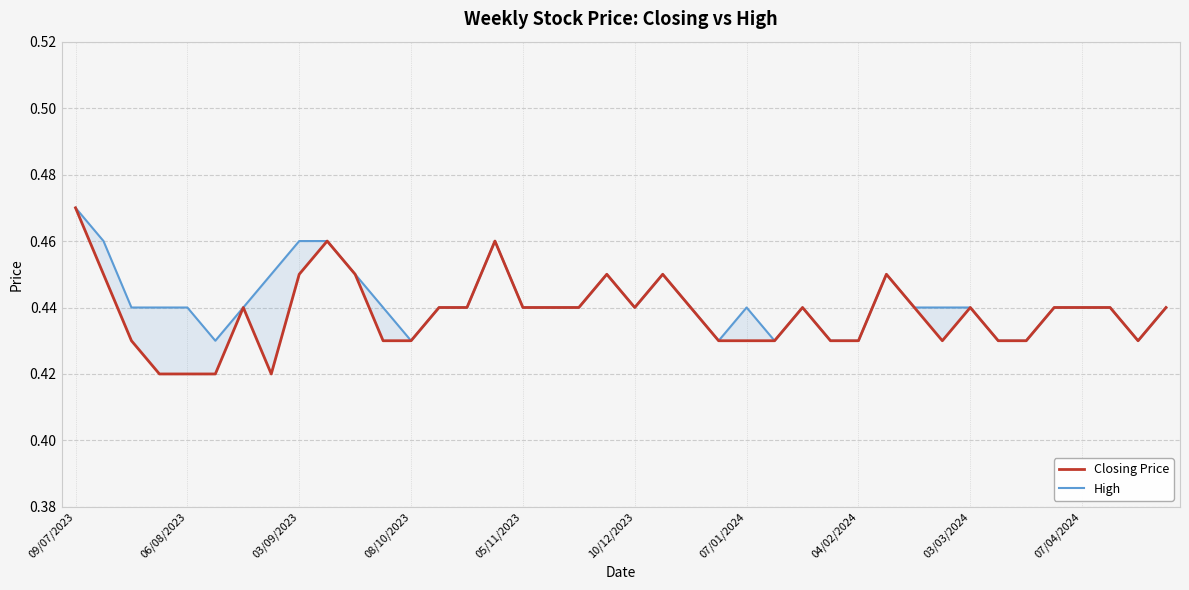

Between 07/04/2024 and 20, which is larger?

07/04/2024